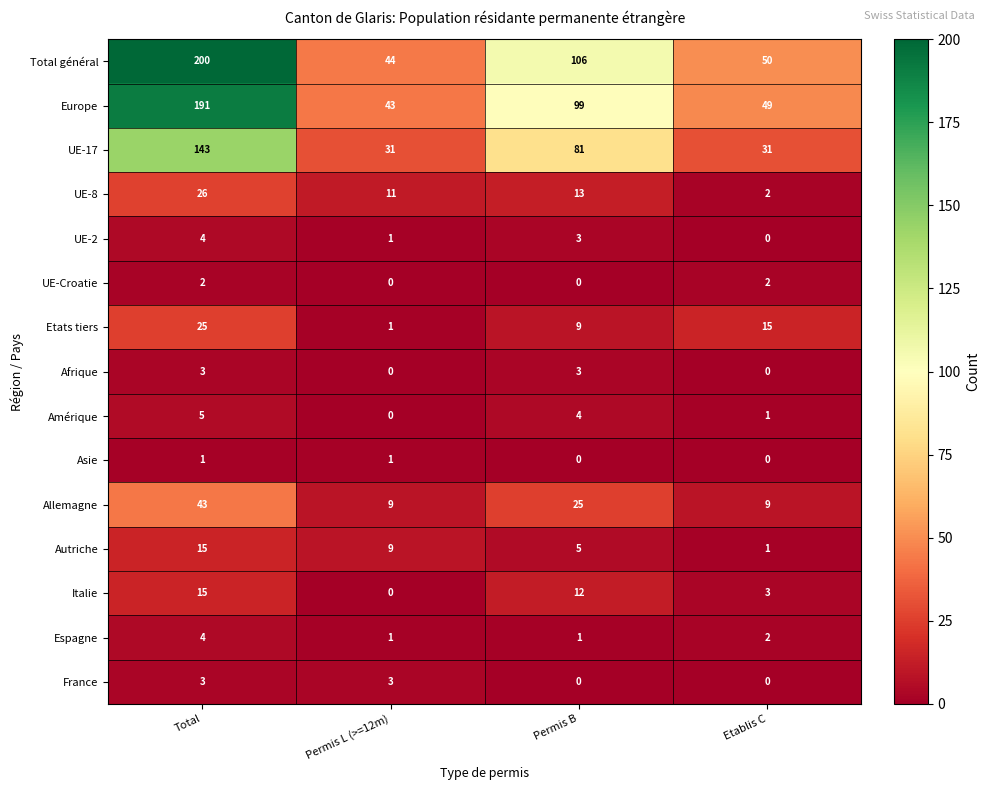

What is the difference between the Amérique values at Permis B and Etablis C?

3